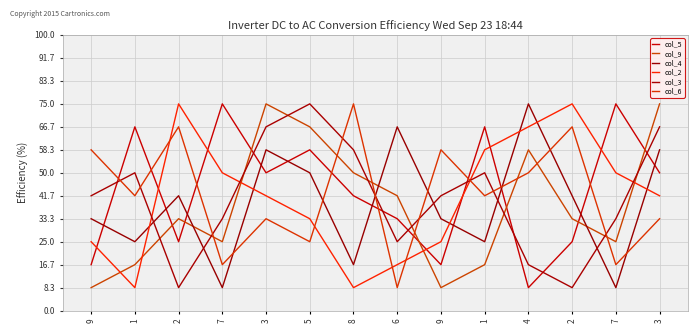

Rank the categories by col_9 value from highest to lowest.

3, 3, 5, 4, 8, 6, 2, 2, 7, 7, 1, 1, 9, 9